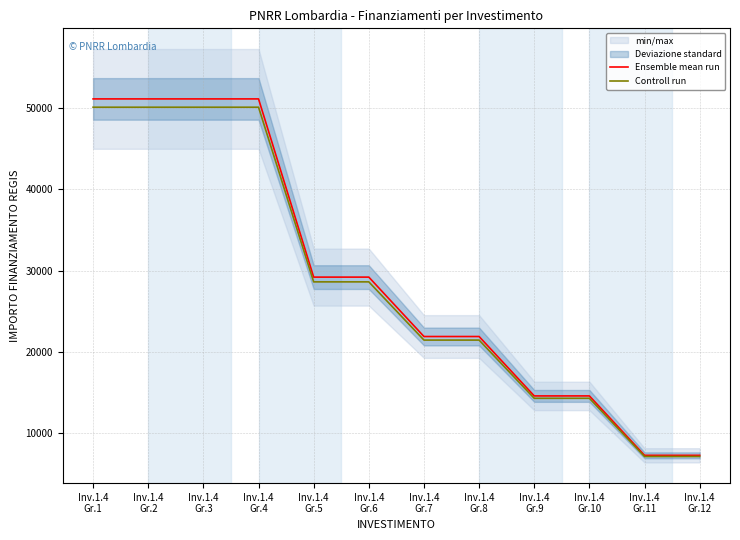

List the series in order of their peak value, highest first.

Ensemble mean run, Controll run